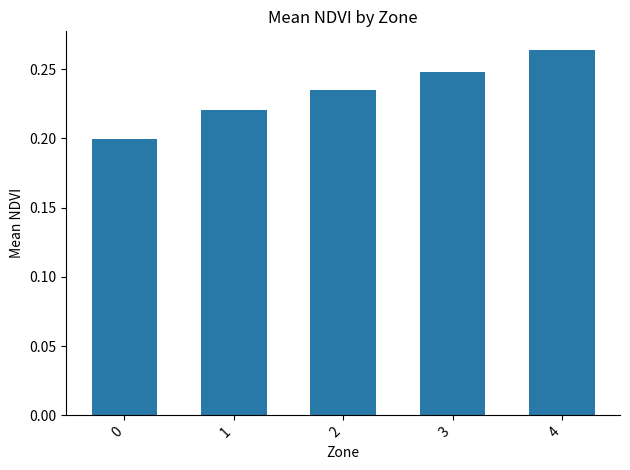

Rank the categories by value from highest to lowest.

4, 3, 2, 1, 0